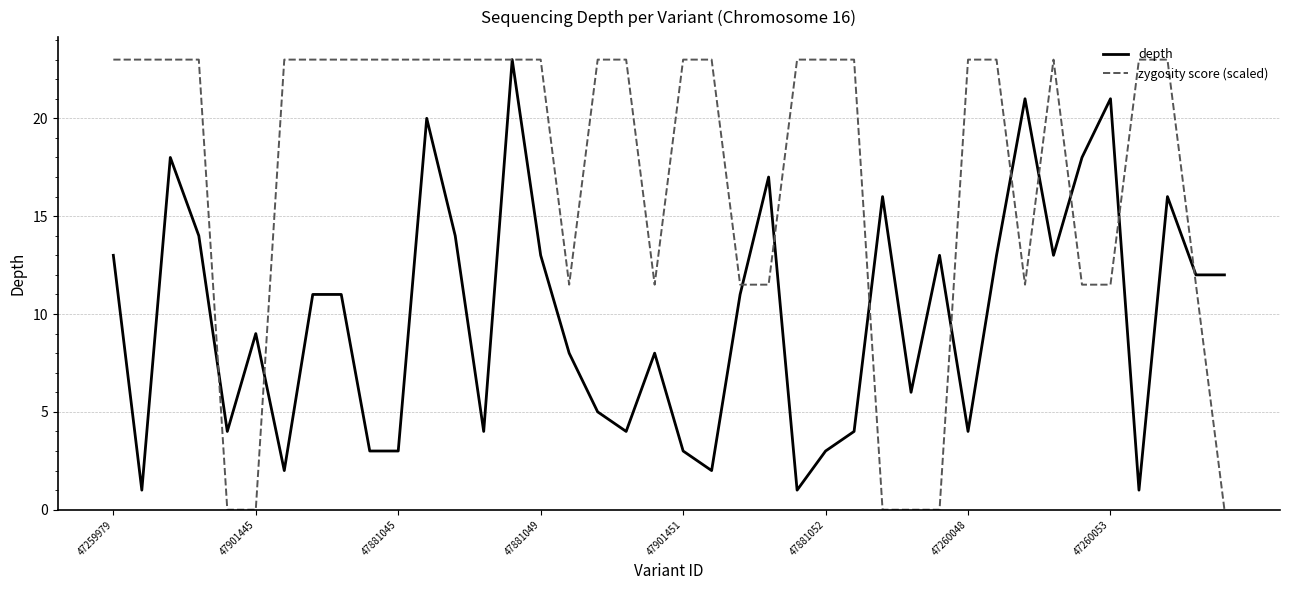

Reading left to right, list all the values displayed in this chart.

depth: 13.0	1.0	18.0	14.0	4.0	9.0	2.0	11.0	11.0	3.0	3.0	20.0	14.0	4.0	23.0	13.0	8.0	5.0	4.0	8.0	3.0	2.0	11.0	17.0	1.0	3.0	4.0	16.0	6.0	13.0	4.0	13.0	21.0	13.0	18.0	21.0	1.0	16.0	12.0	12.0
zygosity score (scaled): 23.0	23.0	23.0	23.0	0.0	0.0	23.0	23.0	23.0	23.0	23.0	23.0	23.0	23.0	23.0	23.0	11.5	23.0	23.0	11.5	23.0	23.0	11.5	11.5	23.0	23.0	23.0	0.0	0.0	0.0	23.0	23.0	11.5	23.0	11.5	11.5	23.0	23.0	11.5	0.0